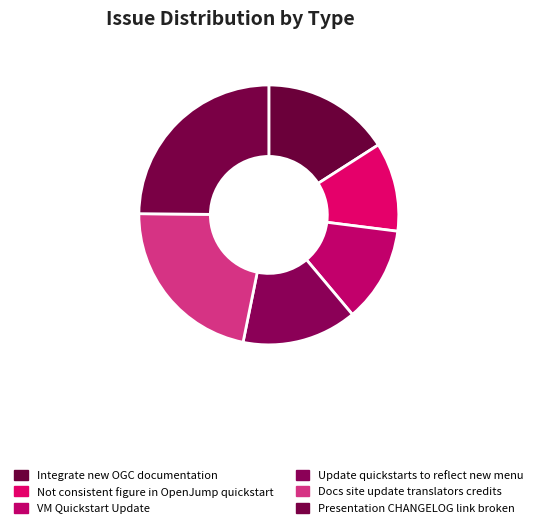

To the nearest percent, what percentage of the pie is Presentation CHANGELOG link broken?

25%